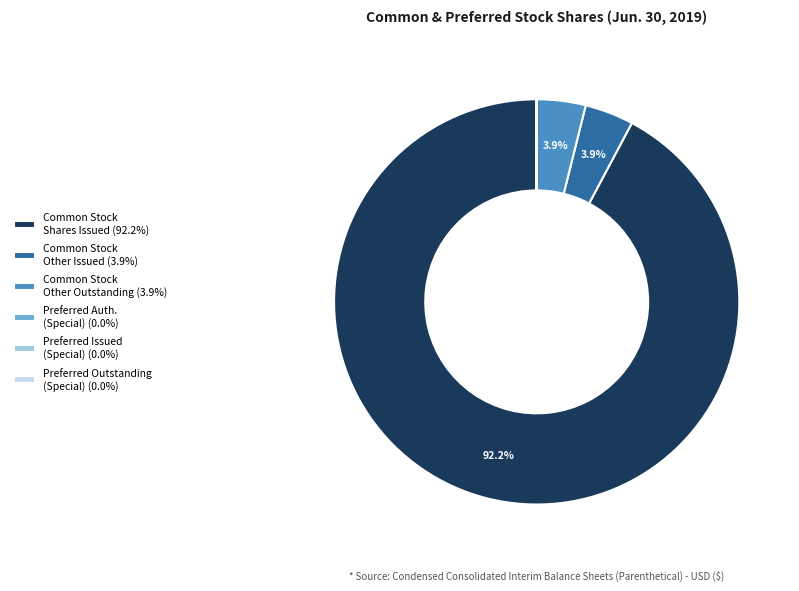

Does Common Stock Shares Issued (92.2%) represent more than half of the total?

Yes